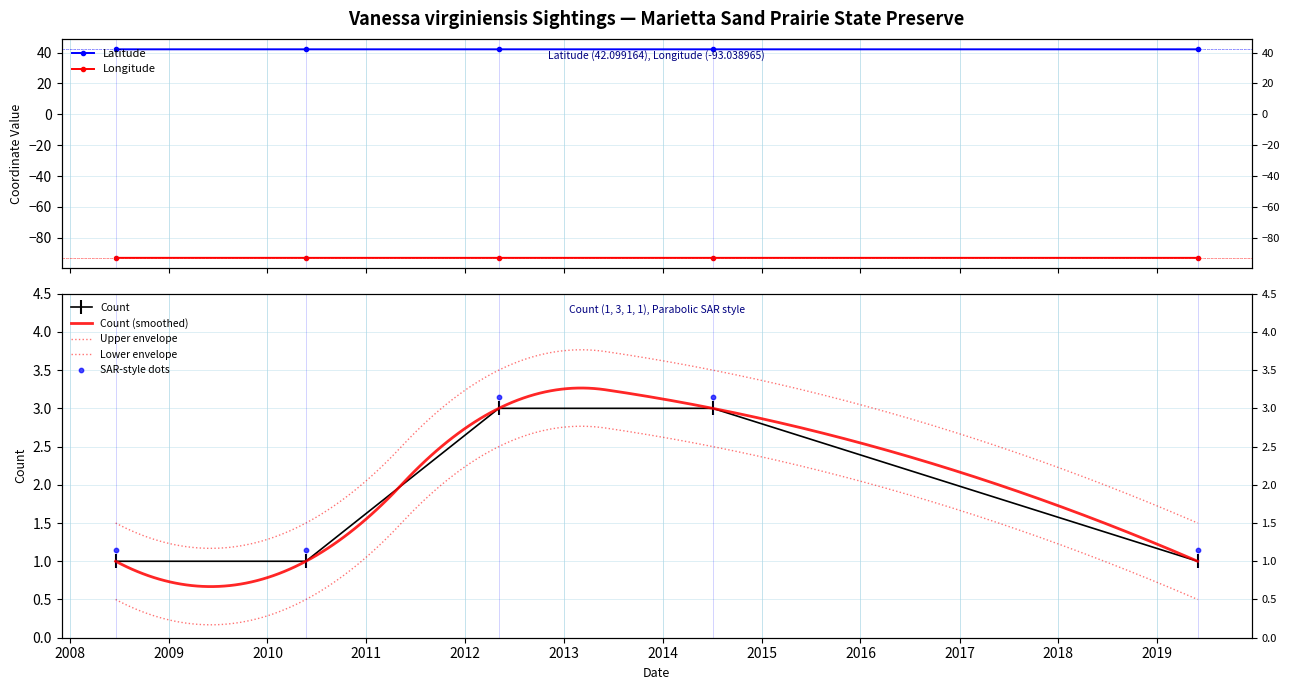

Which series has the widest spread of Y values?

Count